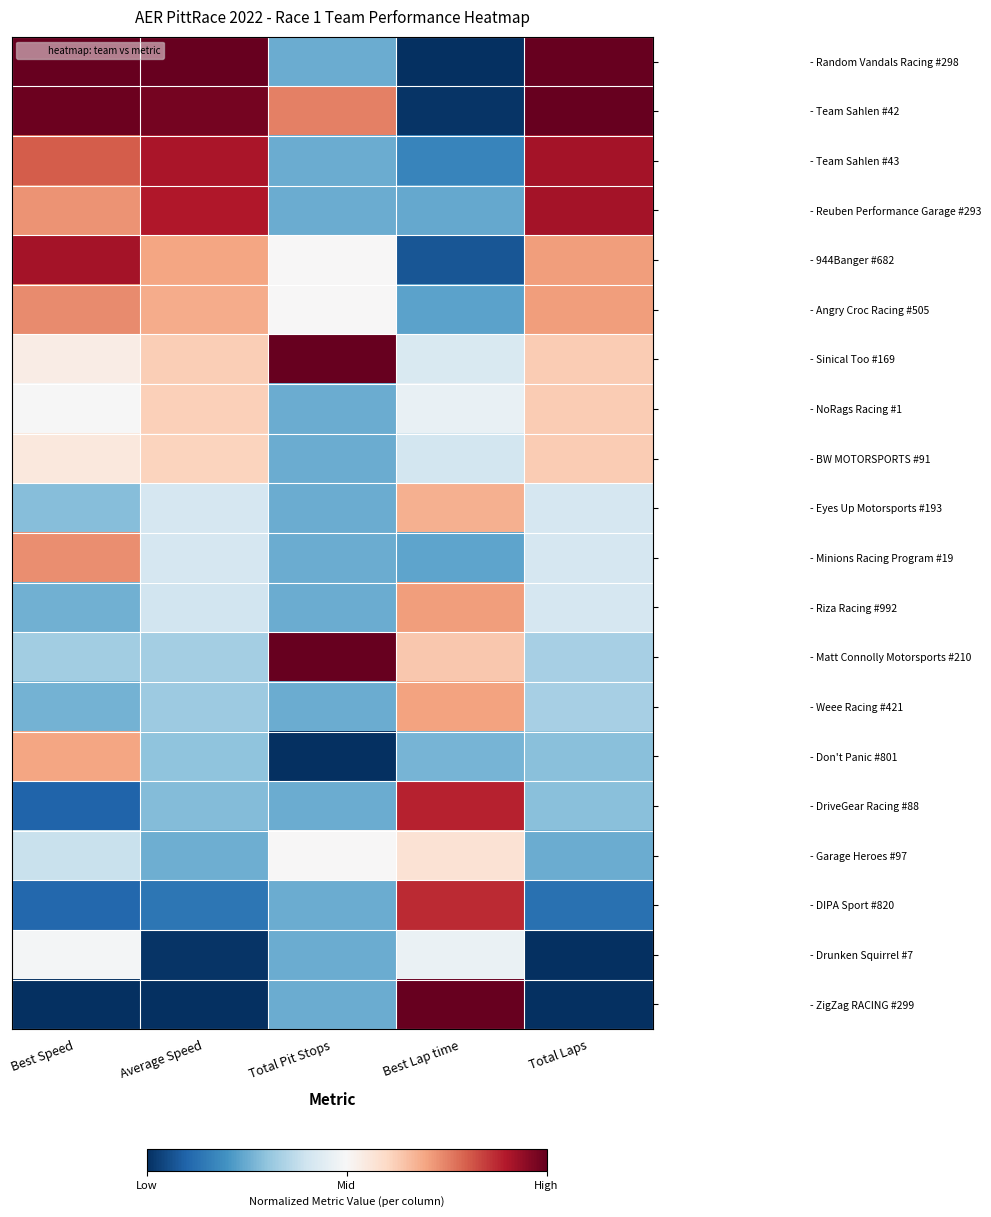

At how many categories does at least one series exceed 0?

5